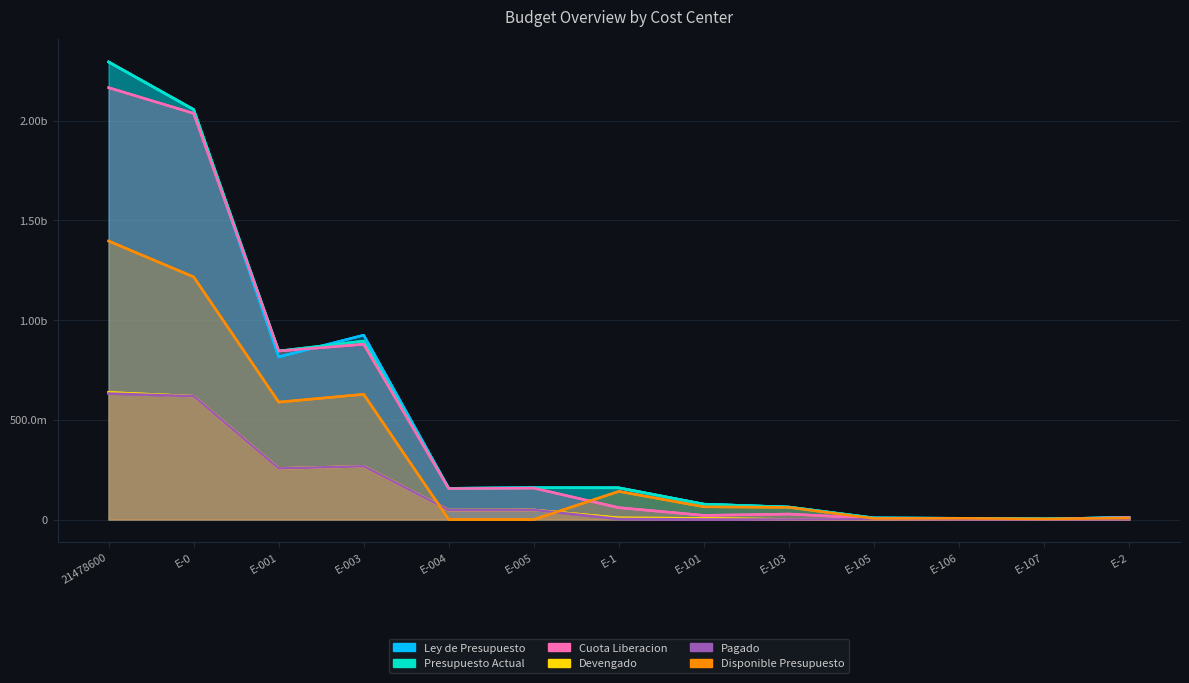

What position from the right is E-101?

6